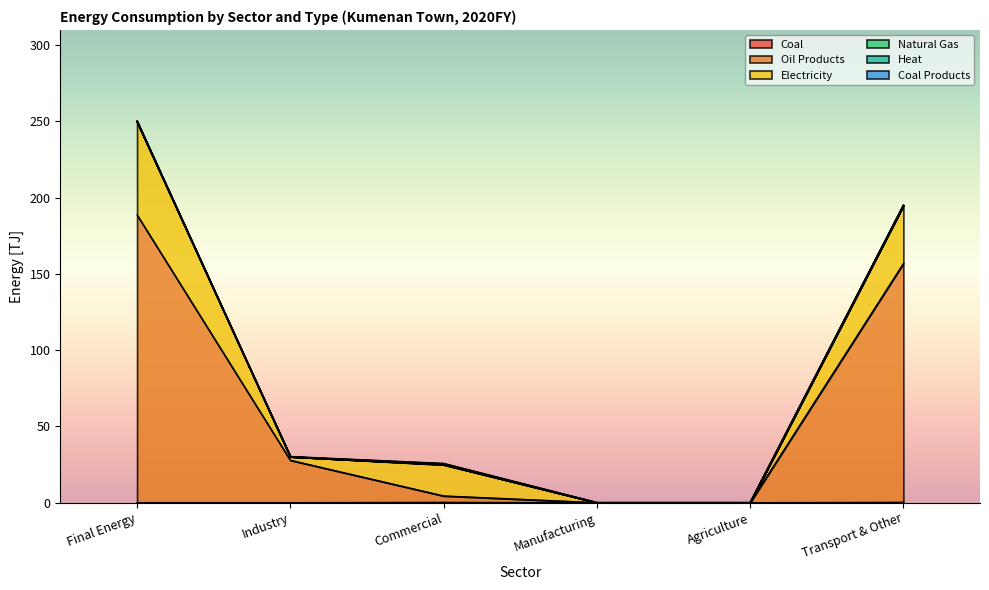

At which label does Coal reach its peak?

Commercial